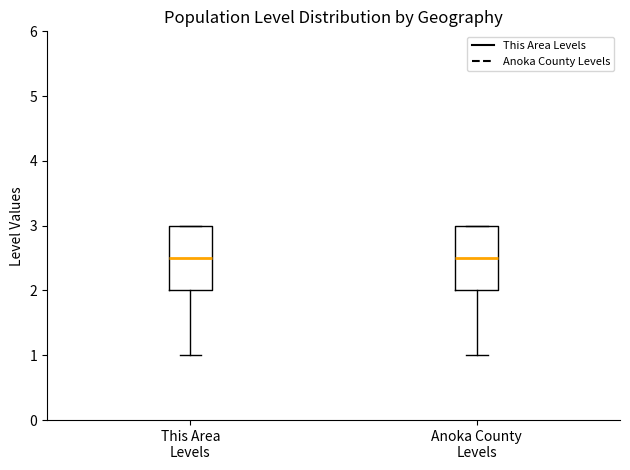

Reading left to right, transcribe this box plot: for each box, give where its median line is, the range the box spans, and where its two whiskers end, as read against the y-axis. The values are not printed on the chart, so give them approximately, as read against the axis.

This Area Levels: median 2.5, box 2.0 to 3.0, whiskers 1.0 to 3.0
Anoka County Levels: median 2.5, box 2.0 to 3.0, whiskers 1.0 to 3.0